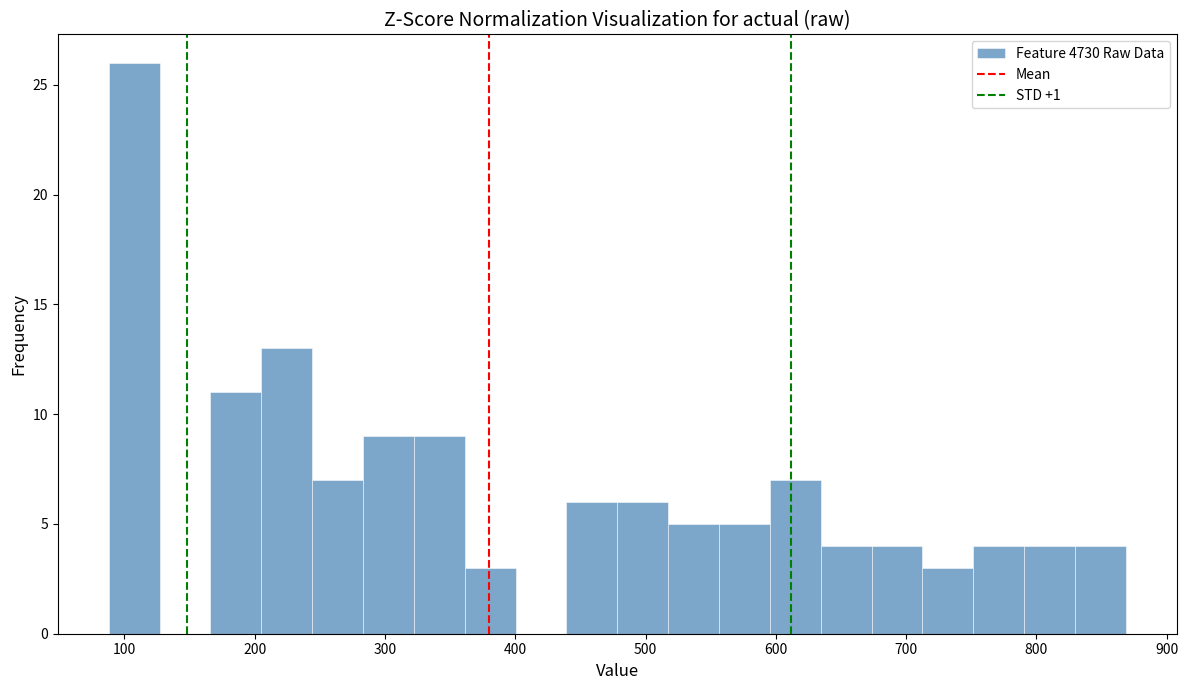

Around what value on the x-axis is the tallest bar? Give the approximate position of its centre, as read against the axis.

110